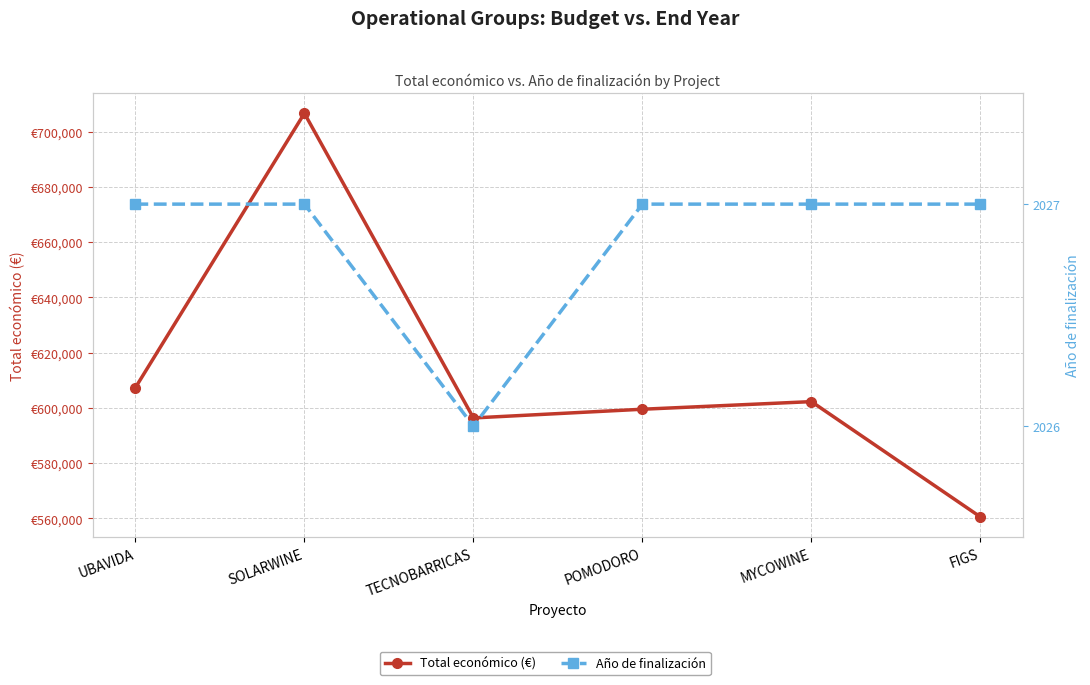

Which series has the widest spread of values?

Total económico (€)